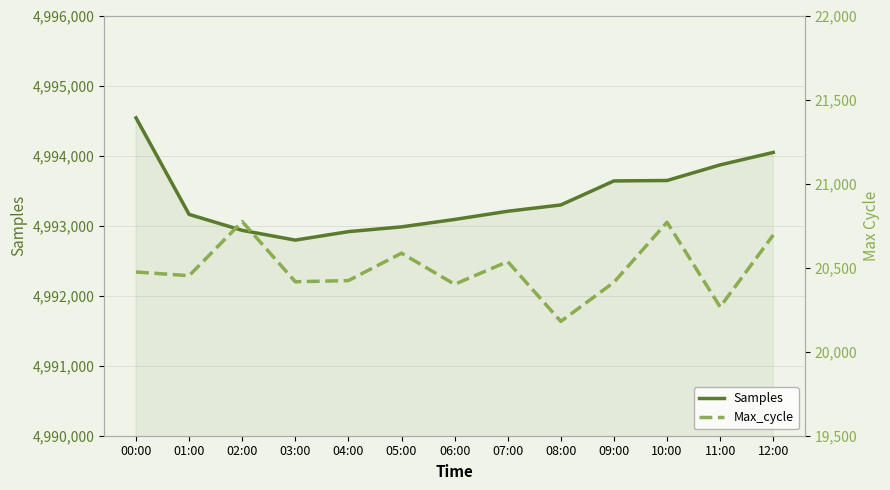

What is the difference between the maximum and minimum values in the Samples series?

1746